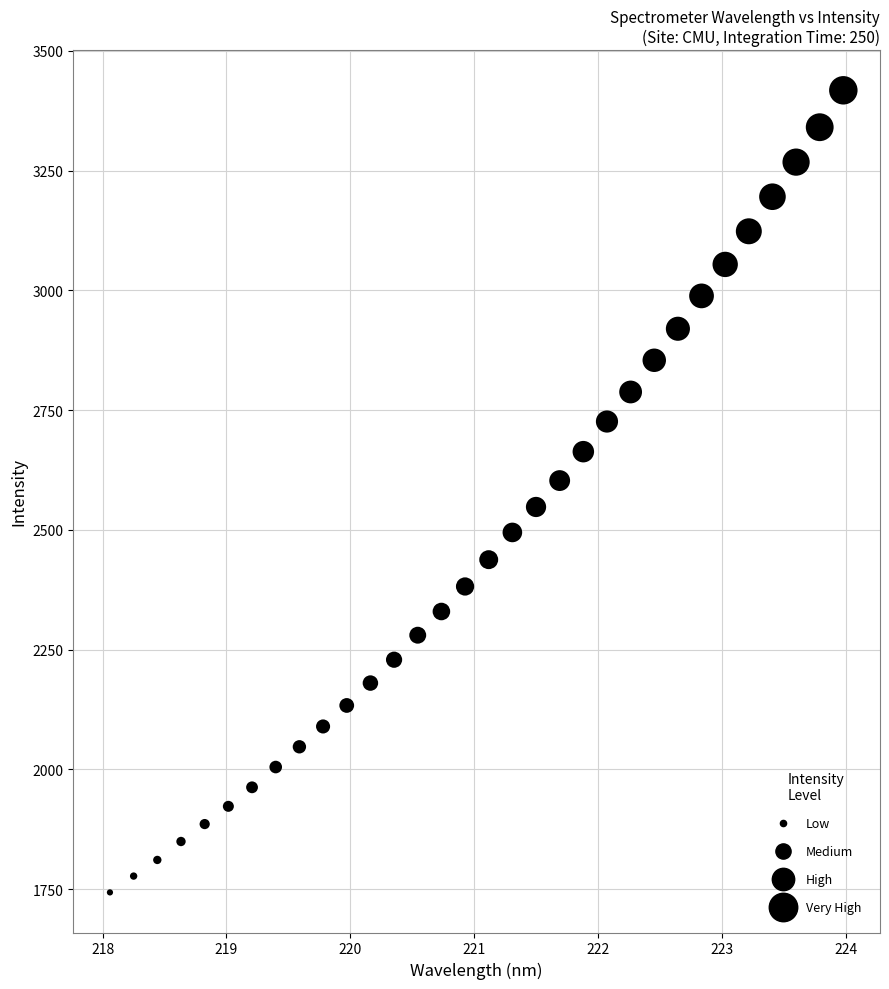

What is the range of Y values (max minus min)?

1674.5